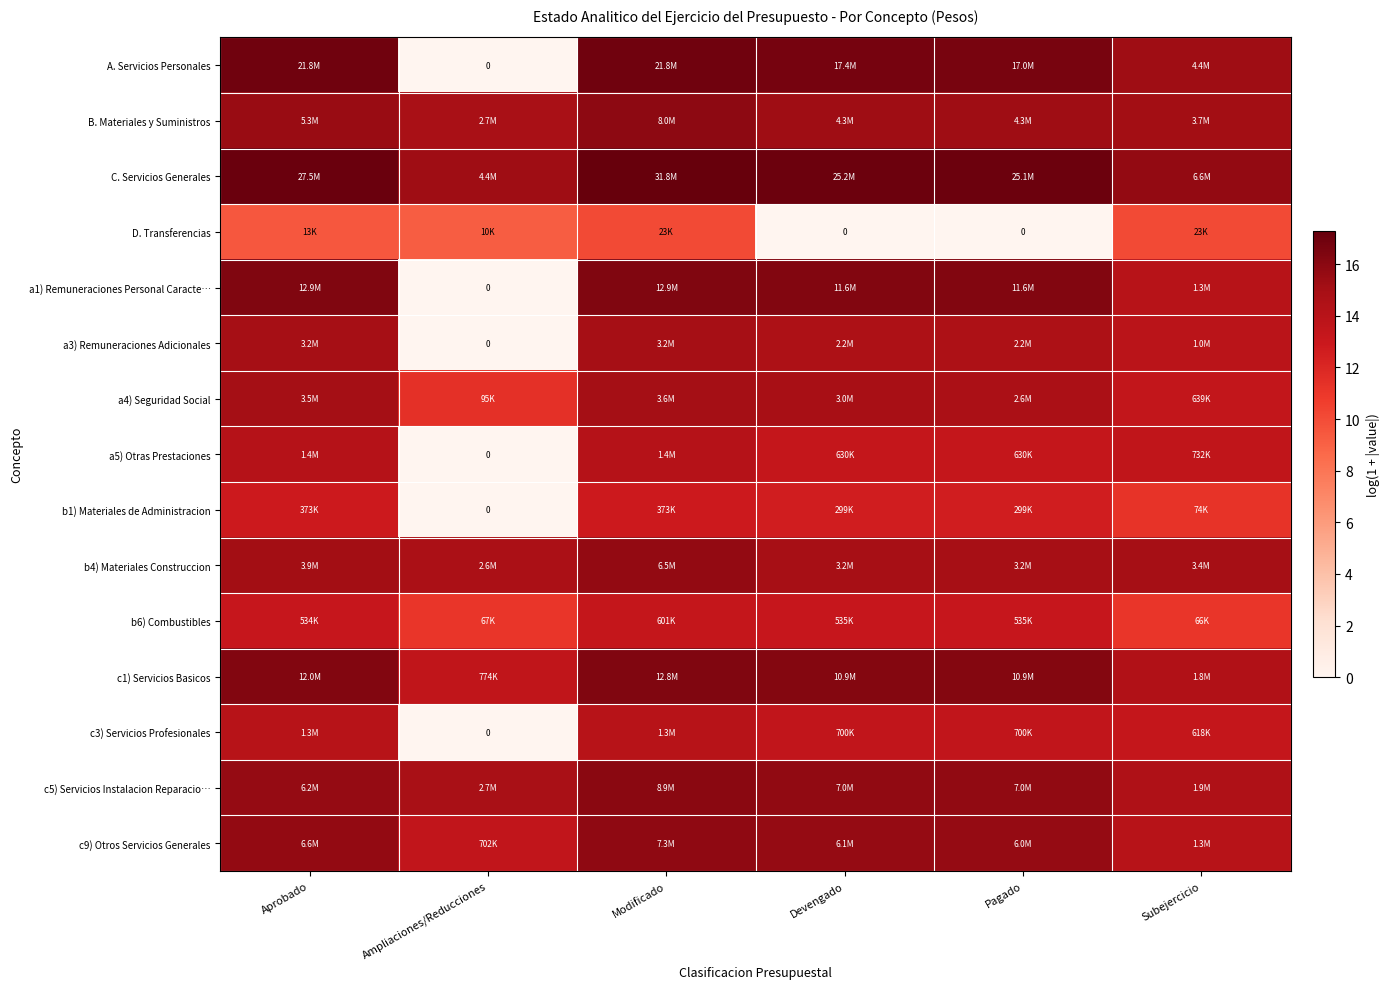

Rank the series at Aprobado from highest to lowest value.

C. Servicios Generales, A. Servicios Personales, a1) Remuneraciones Personal Caracte…, c1) Servicios Basicos, c9) Otros Servicios Generales, c5) Servicios Instalacion Reparacio…, B. Materiales y Suministros, b4) Materiales Construccion, a4) Seguridad Social, a3) Remuneraciones Adicionales, a5) Otras Prestaciones, c3) Servicios Profesionales, b6) Combustibles, b1) Materiales de Administracion, D. Transferencias